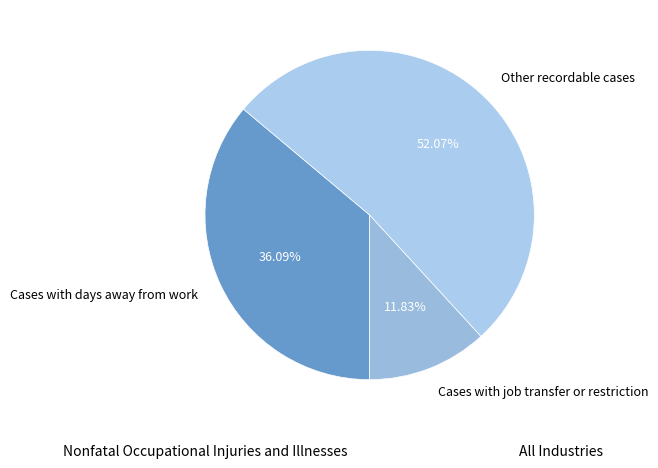

What percentage is the Other recordable cases slice, to the nearest percent?

52%